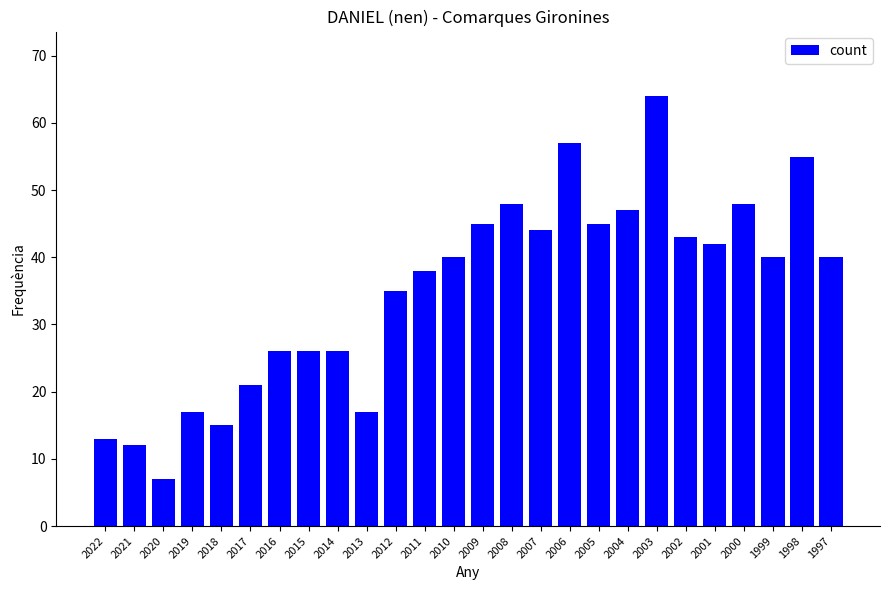

What is the ratio of the value at 2007 to the value at 2003?

0.7